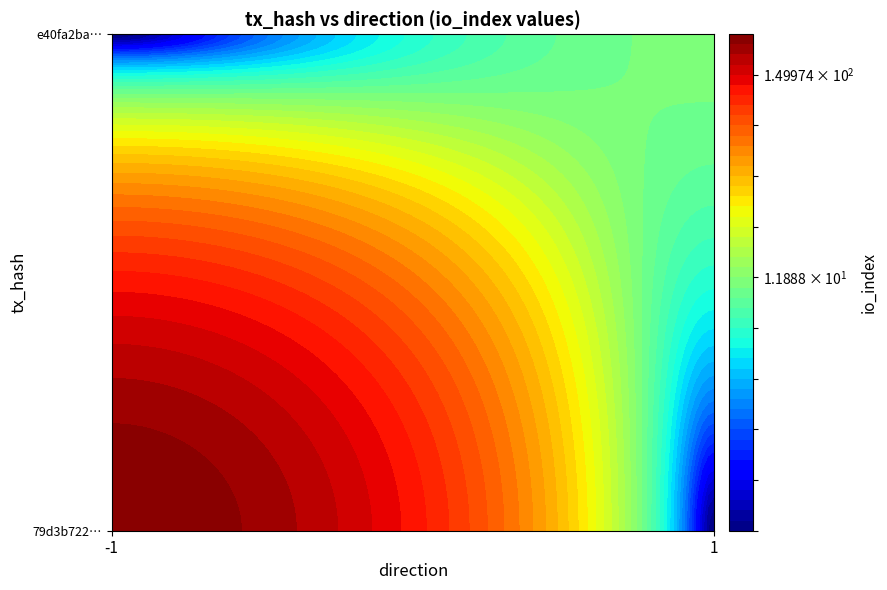

List the series in order of their peak value, highest first.

79d3b72264ed00eaa77d21693e802c823ded42a, e40fa2ba585ec12fee925fb9b82d4c16ce85f82